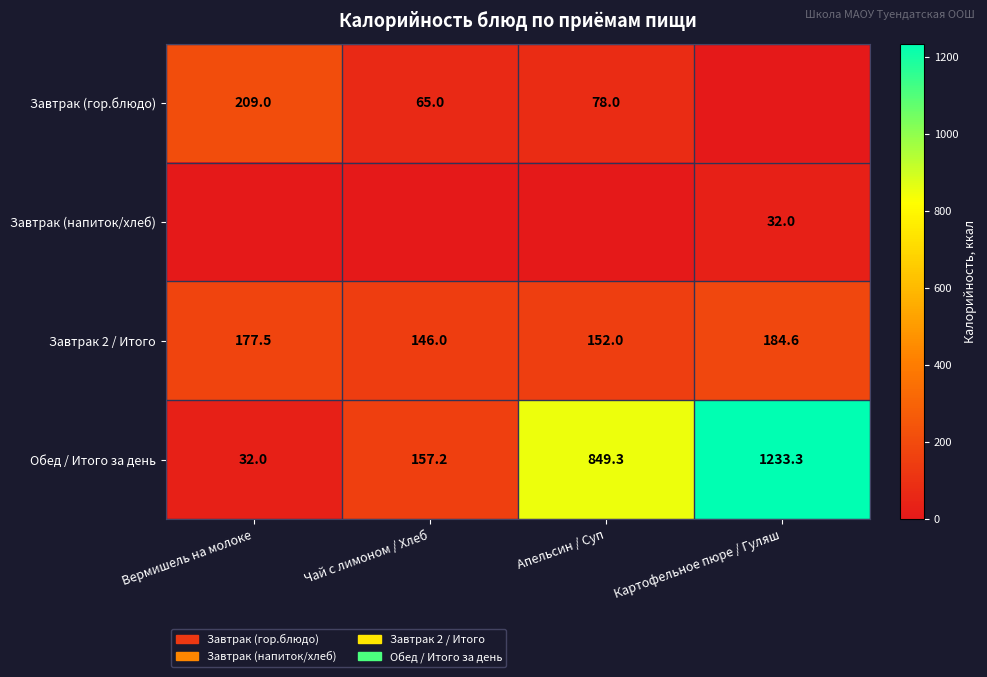

How many data points does each series have?

4